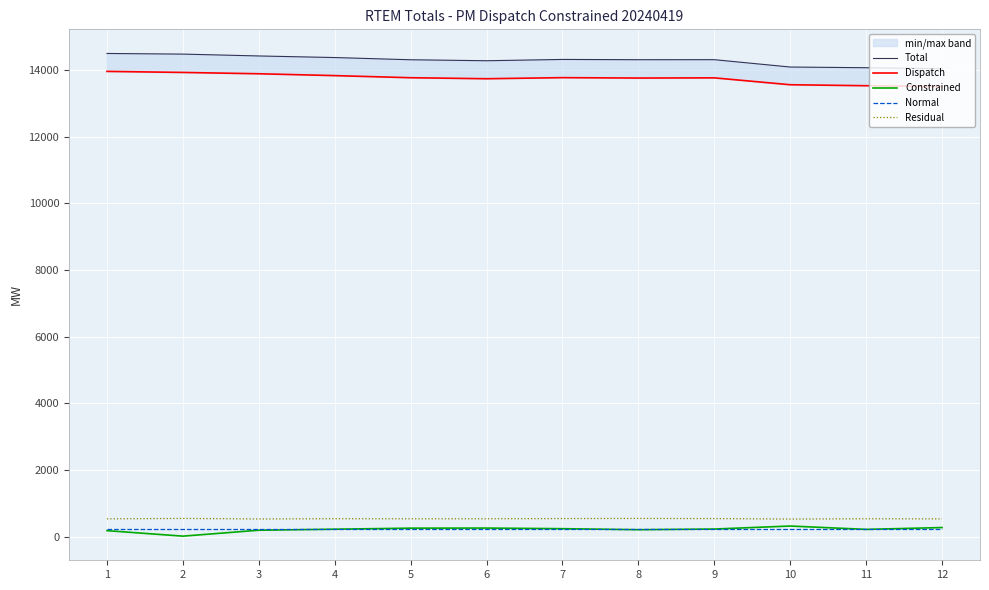

What is the average value of the Dispatch series?

13744.4